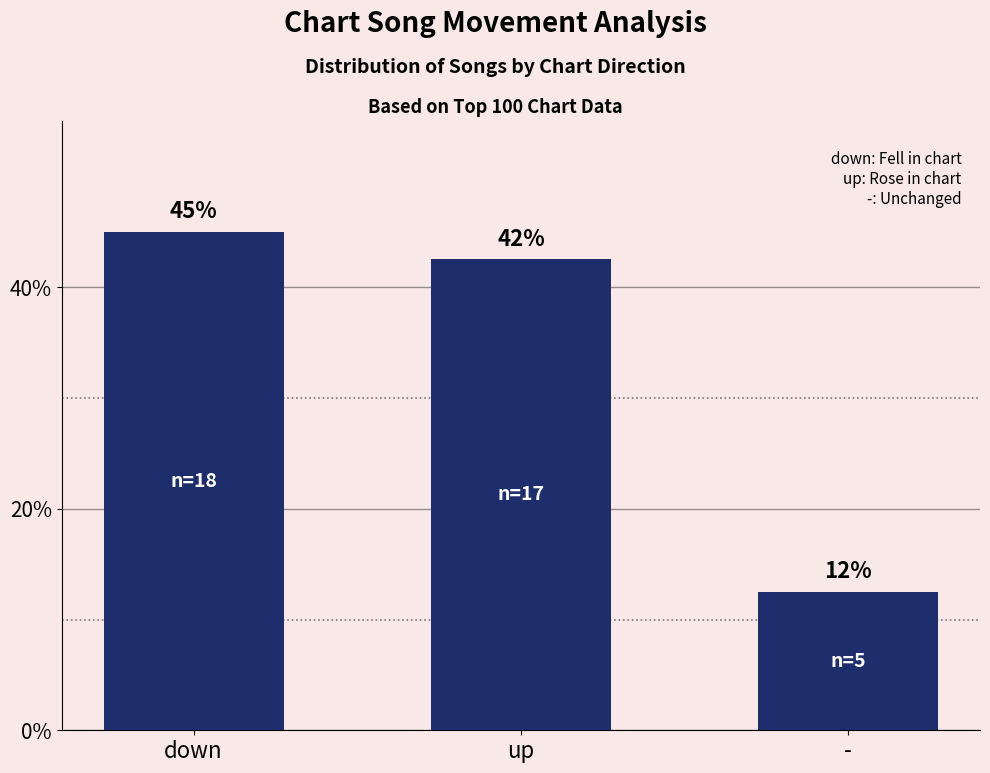

Approximately how many times larger is the value at up compared to down?

0.9